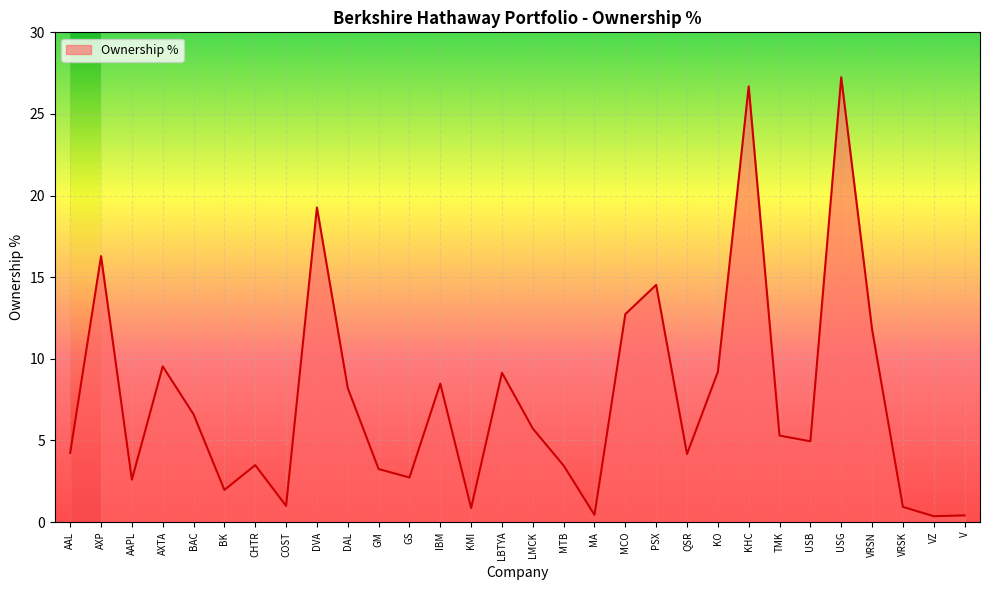

What is the difference between the maximum and minimum values?

26.9